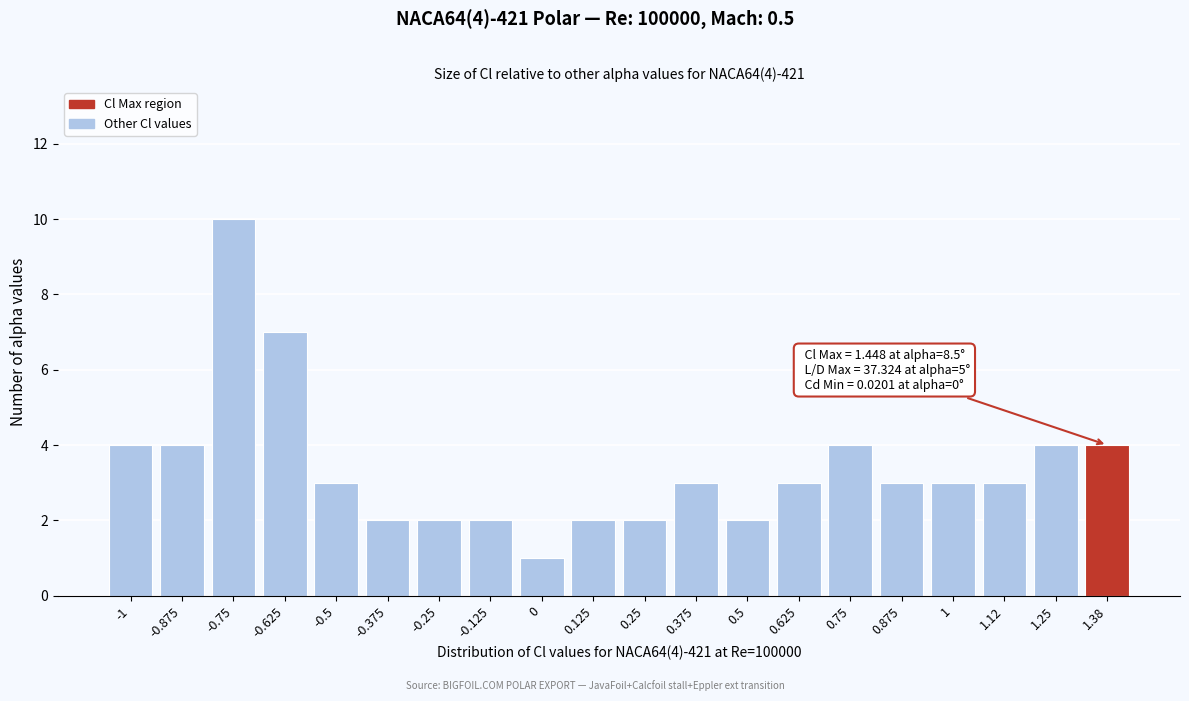

Reading right to left, what are all the values shown in this chart?

4	4	3	3	3	4	3	2	3	2	2	1	2	2	2	3	7	10	4	4